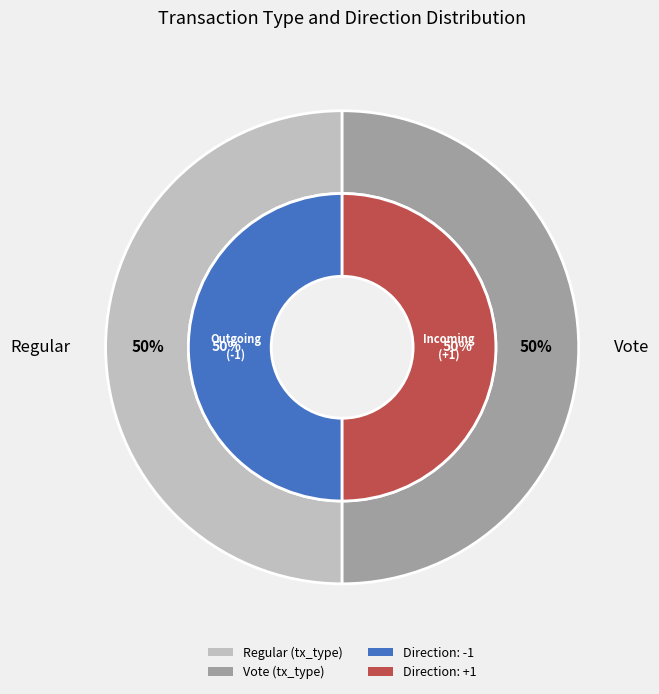

Is it true that 12 is 19% of the pie?

False